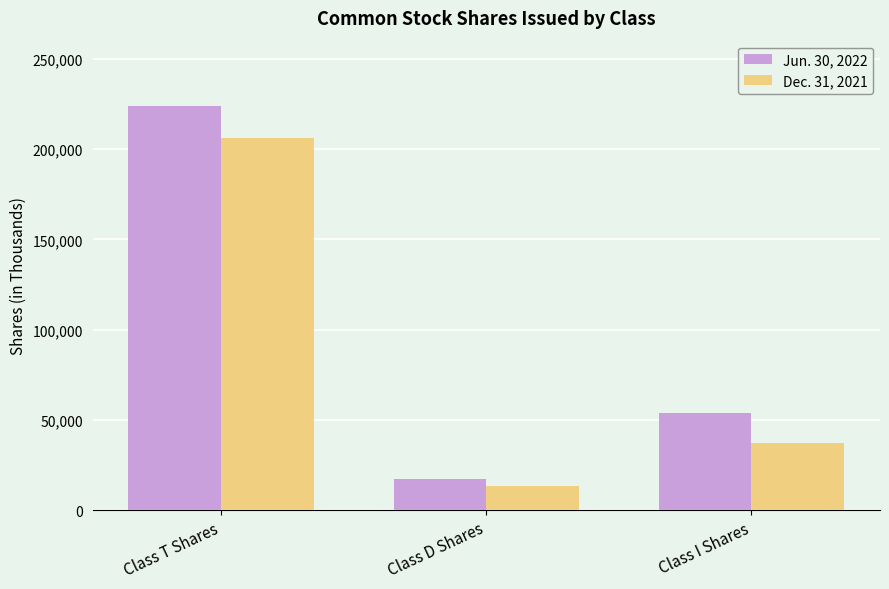

Reading left to right, what are all the values shown in this chart?

Jun. 30, 2022: 223734	17582	53716
Dec. 31, 2021: 206129	13649	37391